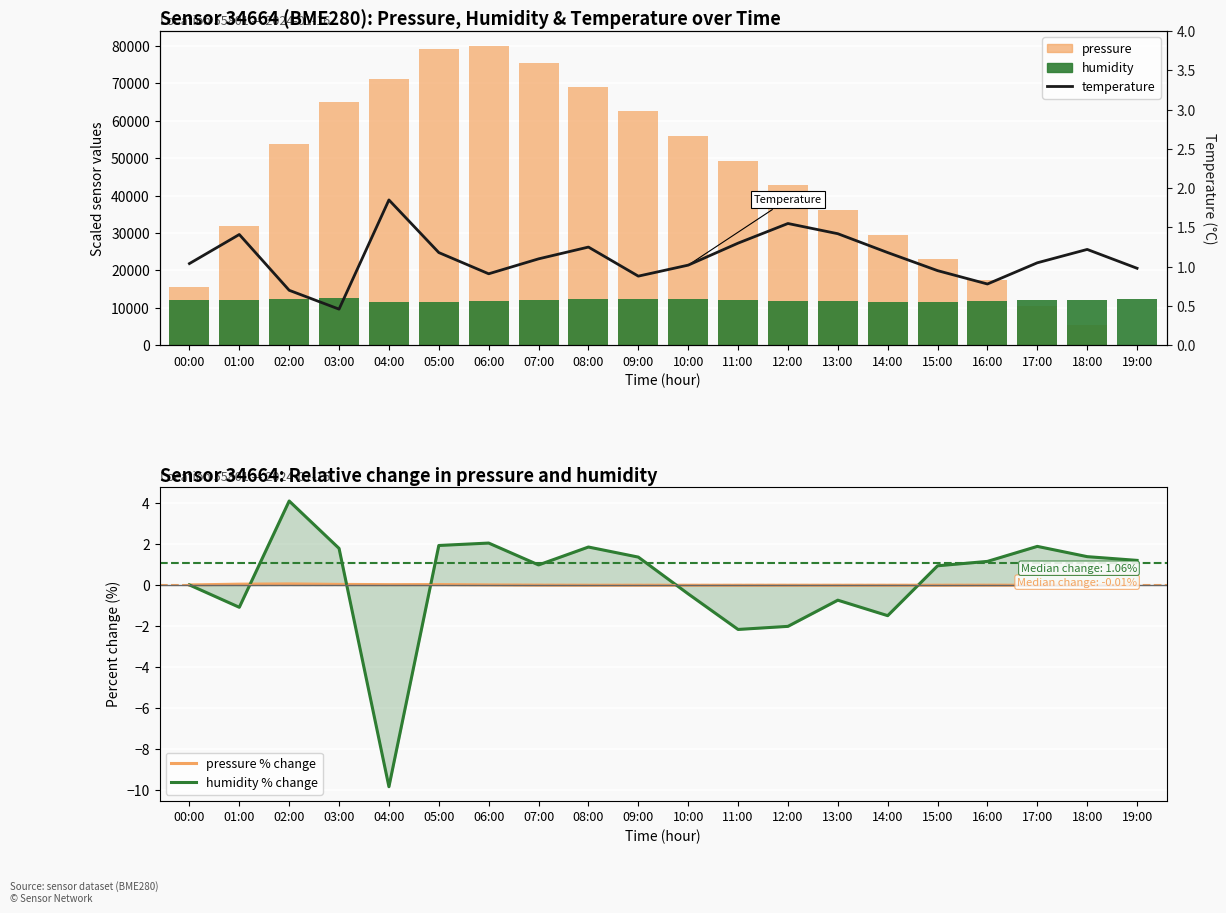

Between 05:00 and 18:00, which series saw the biggest shift?

pressure